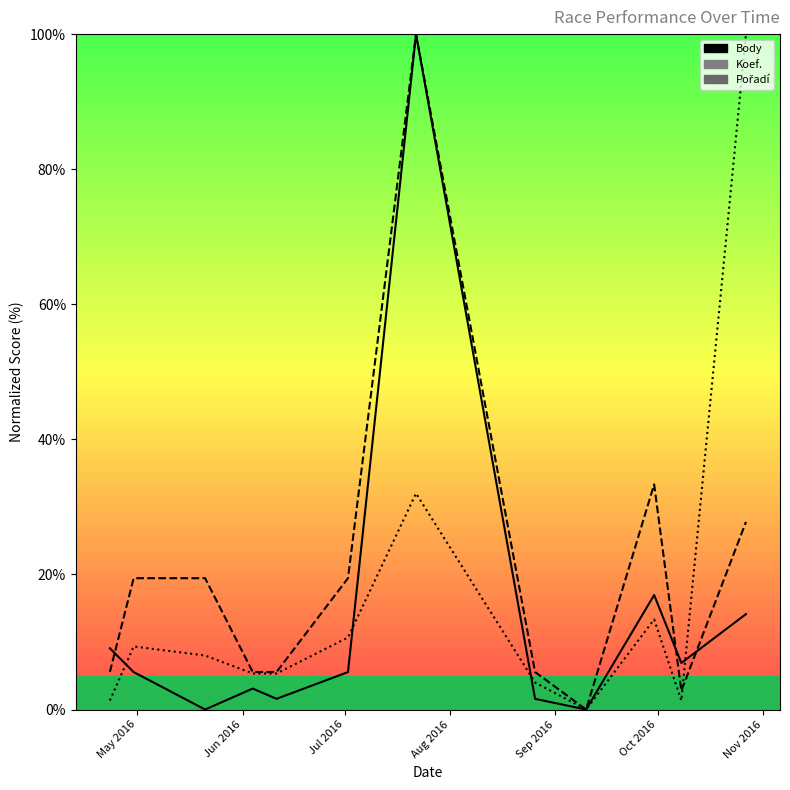

Reading left to right, what are all the values shown in this chart?

Body: 9.1	5.5	0.0	3.1	1.6	5.5	100.0	1.6	0.0	17.0	6.9	14.1
Koef.: 5.6	19.4	19.4	5.6	5.6	19.4	100.0	5.6	0.0	33.3	2.8	27.8
Pořadí: 1.3	9.3	8.0	5.3	5.3	10.7	32.0	4.0	0.0	13.3	1.3	100.0